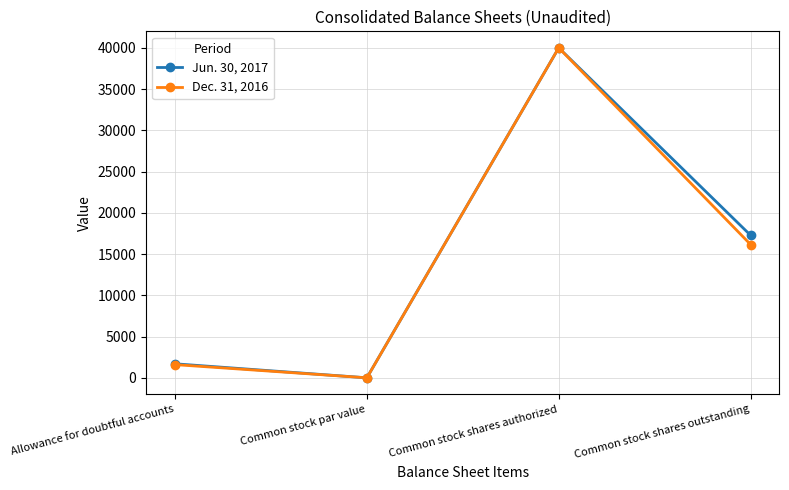

Where is the first local minimum for Dec. 31, 2016?

Common stock par value